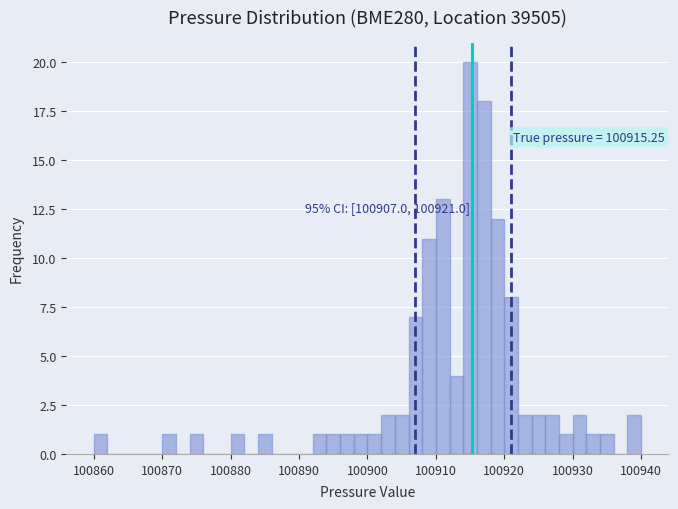

Read against the x-axis, roughly where is the centre of the tallest bar?

100915